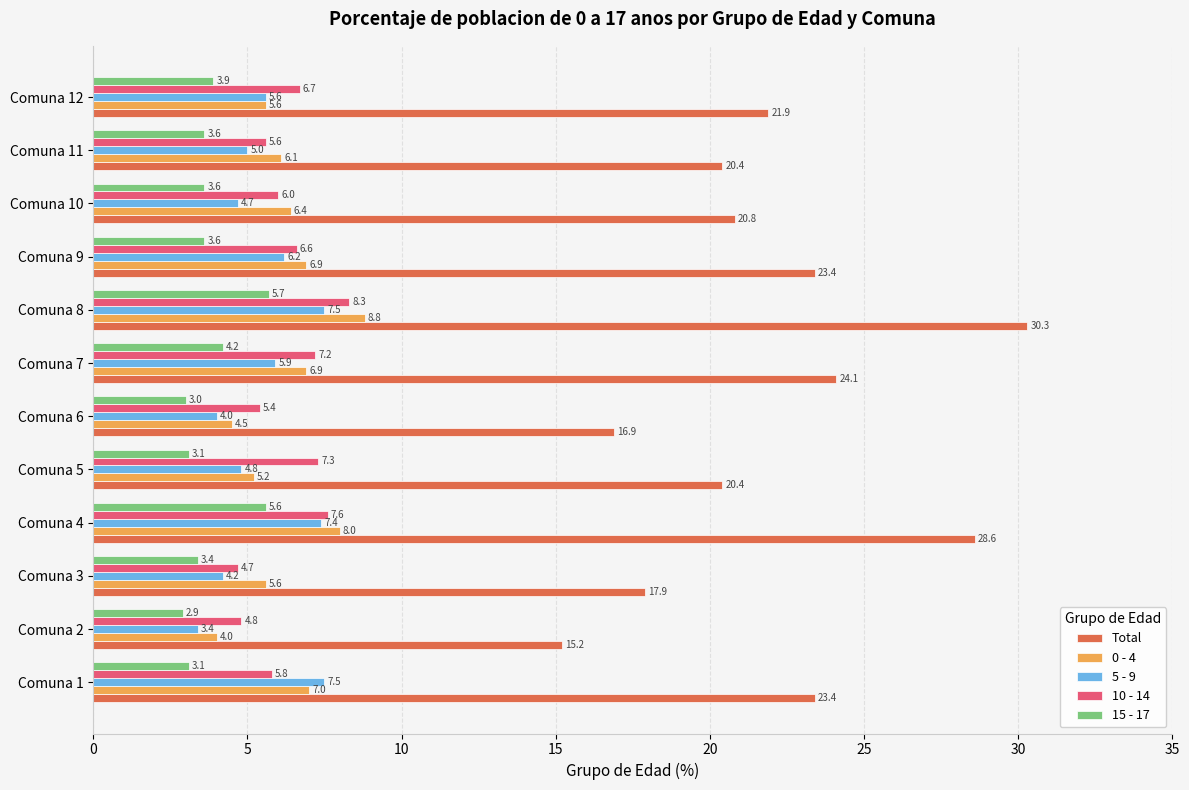

Which series has the largest total across all categories?

Total